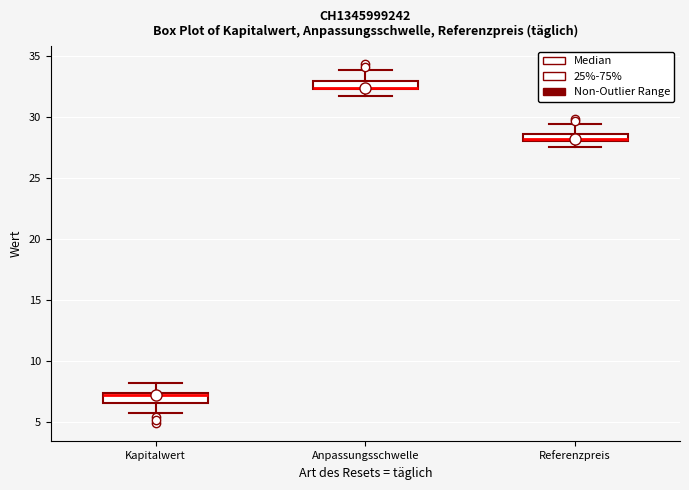

Where does the median line of the box for Kapitalwert sit on the y-axis? The values are not printed on the chart, so give them approximately, as read against the axis.

7.0